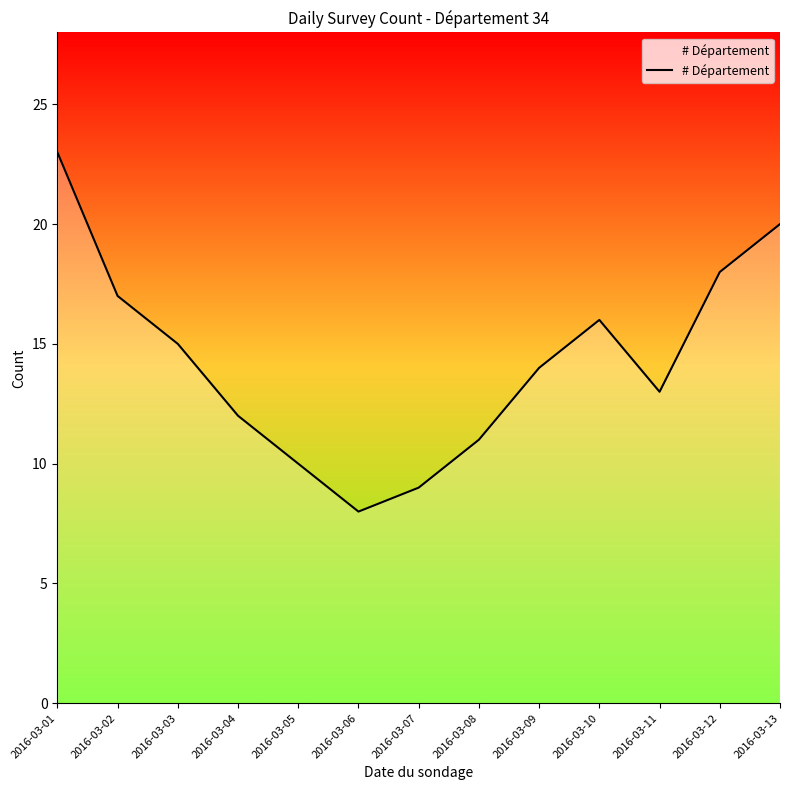

Rank the categories by value from lowest to highest.

2016-03-06, 2016-03-07, 2016-03-05, 2016-03-08, 2016-03-04, 2016-03-11, 2016-03-09, 2016-03-03, 2016-03-10, 2016-03-02, 2016-03-12, 2016-03-13, 2016-03-01